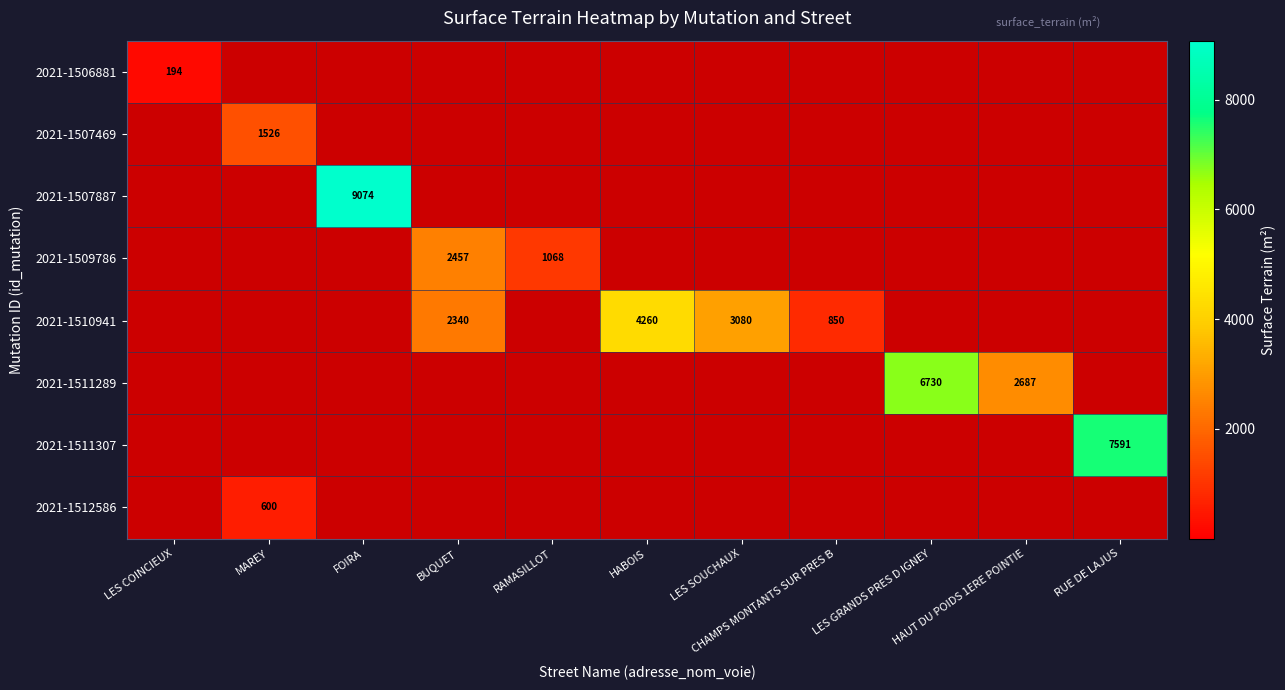

Is the value of 2021-1511289 at HABOIS greater than the value of 2021-1509786 at RAMASILLOT?

No